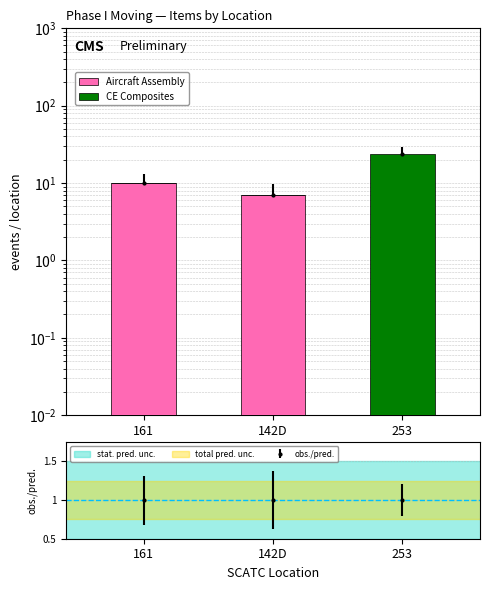

What value does the Aircraft Assembly series have at 142D?

7